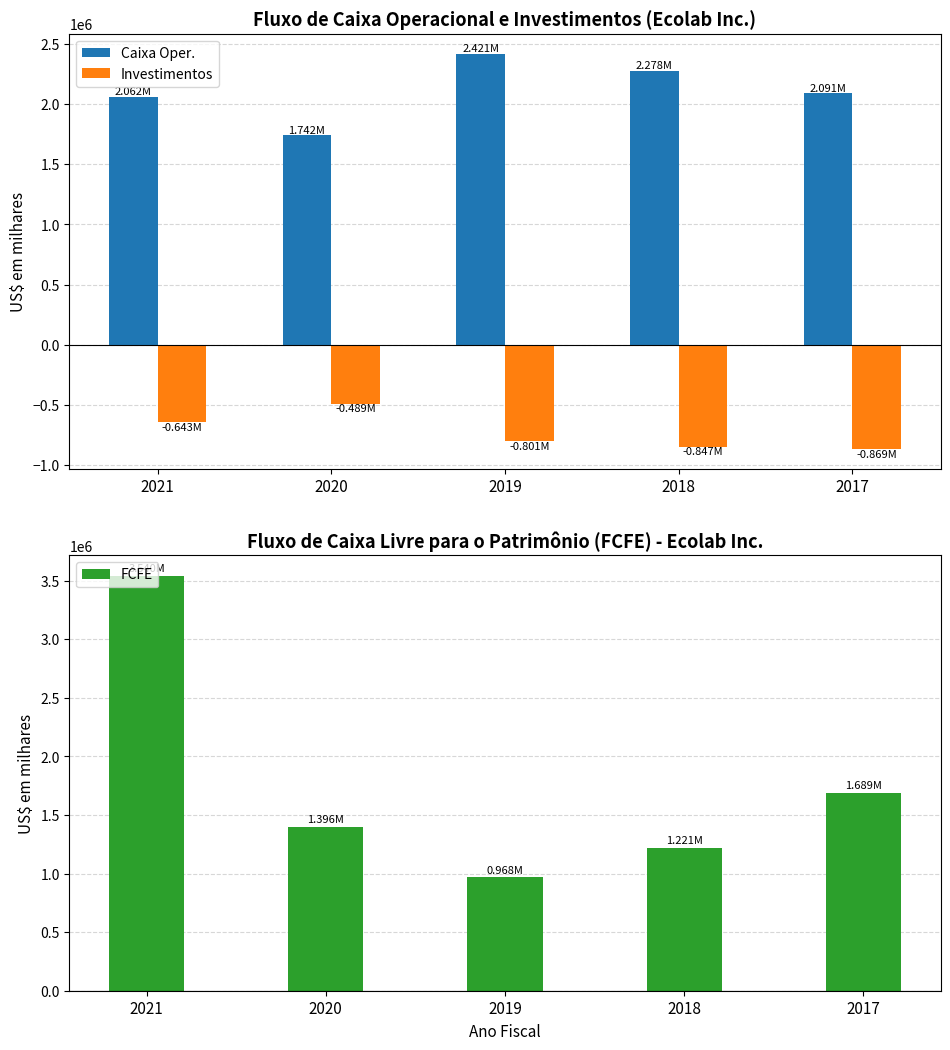

Does the chart contain any negative values?

Yes